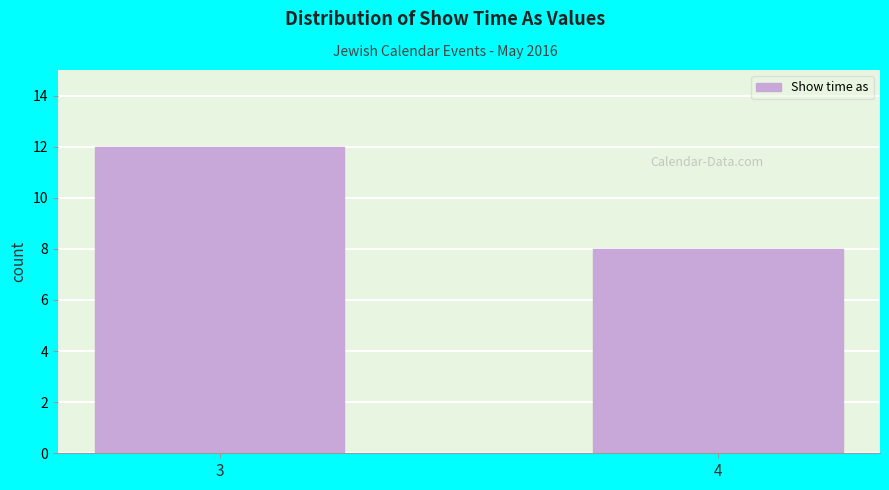

Reading right to left, extract all data points from this chart.

8	12